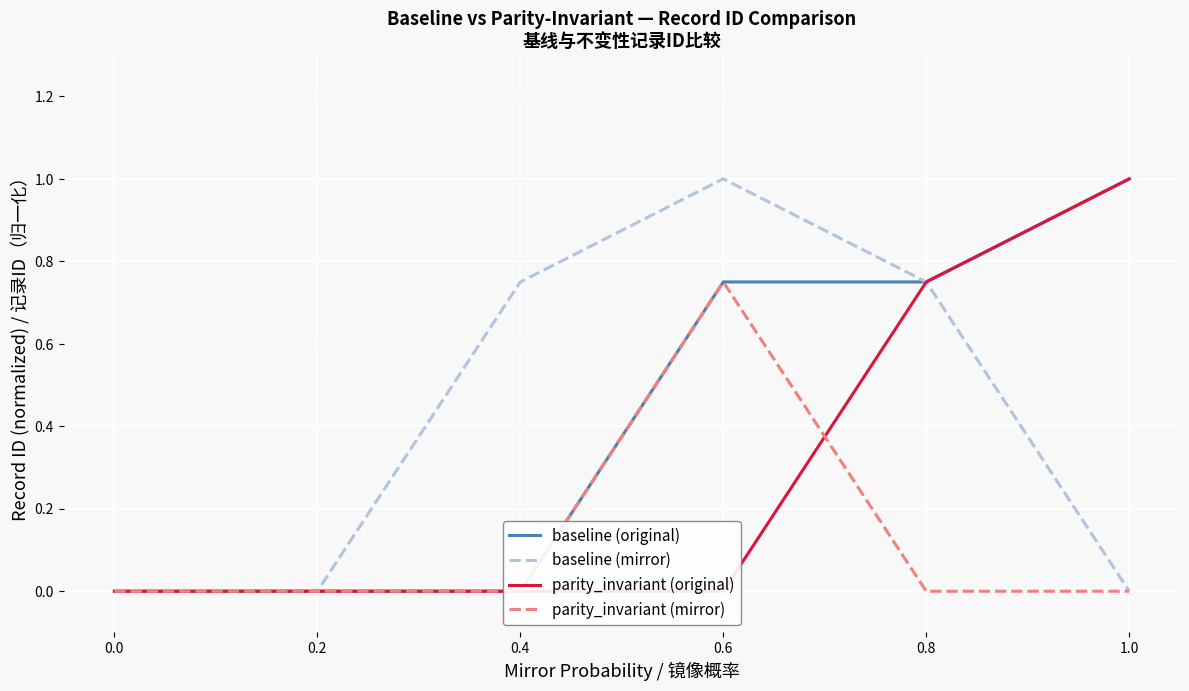

How many positive values does the baseline (original) series have?

3